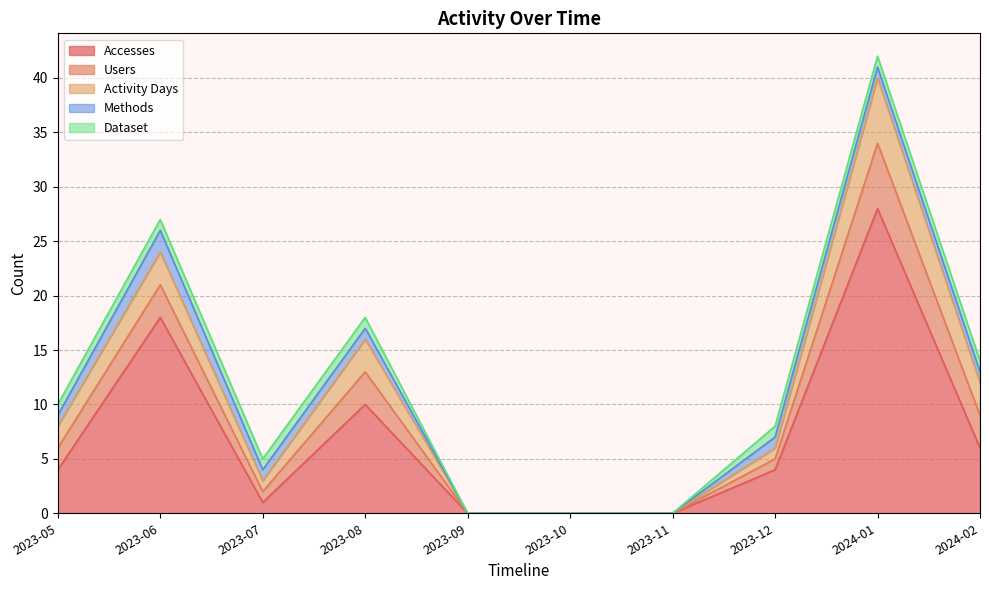

Is the value of Activity Days at 2024-01 greater than the value of Users at 2023-08?

Yes